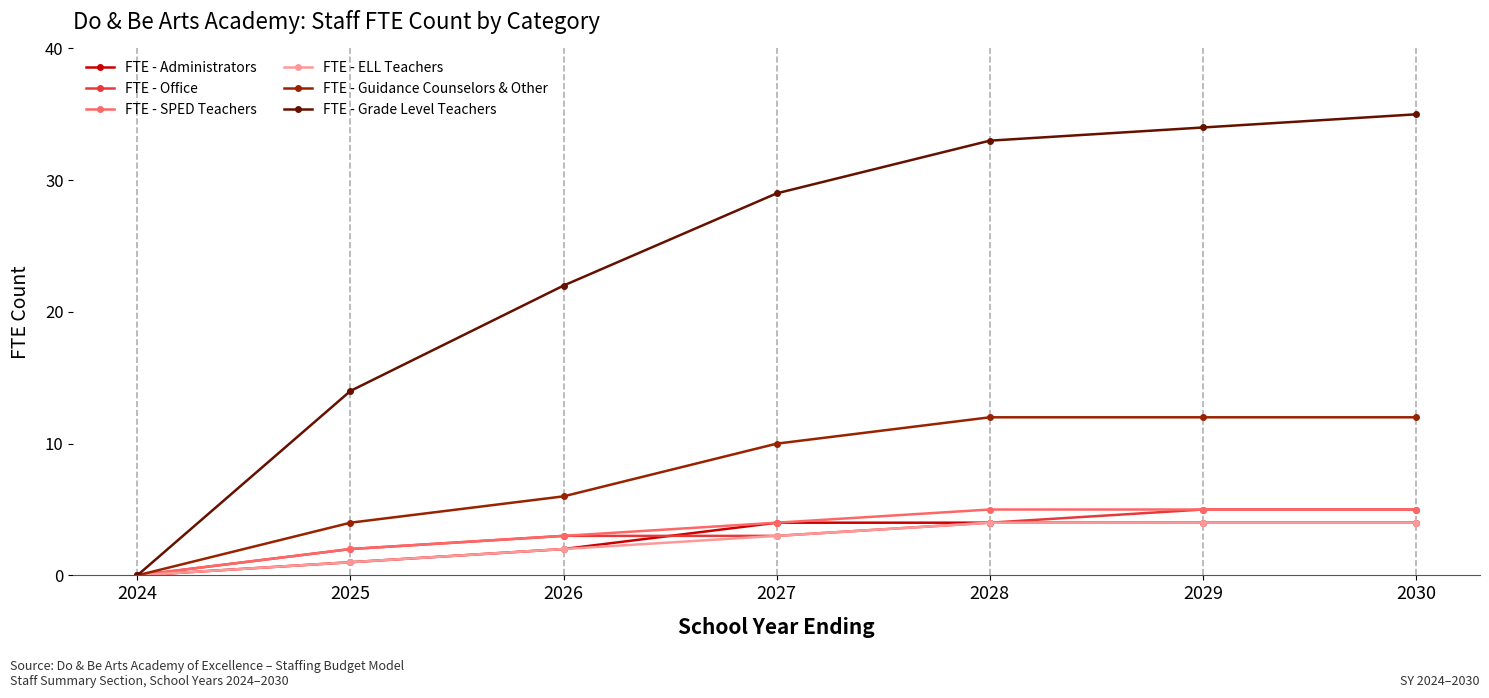

What are all the series names shown in the legend?

FTE - Administrators, FTE - Office, FTE - SPED Teachers, FTE - ELL Teachers, FTE - Guidance Counselors & Other, FTE - Grade Level Teachers